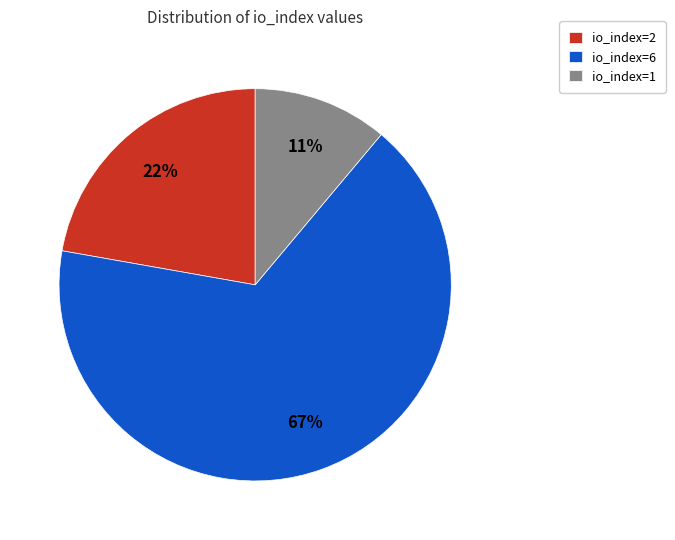

To the nearest percent, what is the combined percentage of io_index=2 and io_index=1?

33%